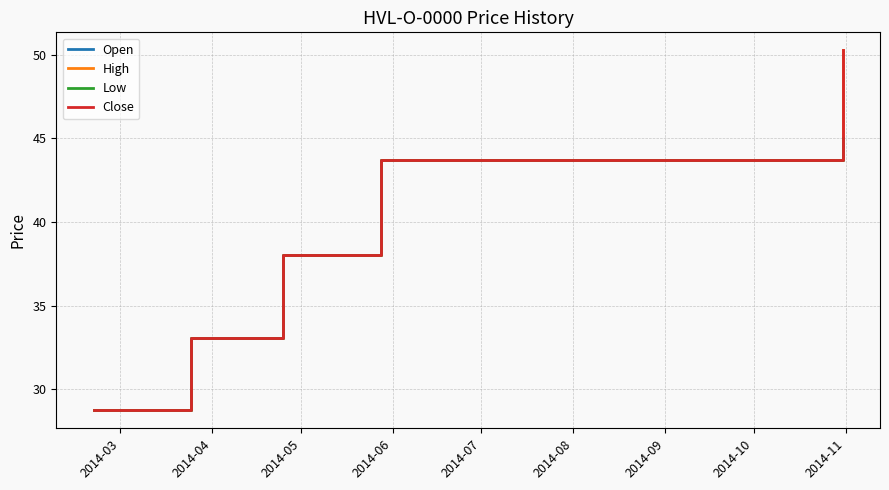

How many lines are shown in the chart?

4